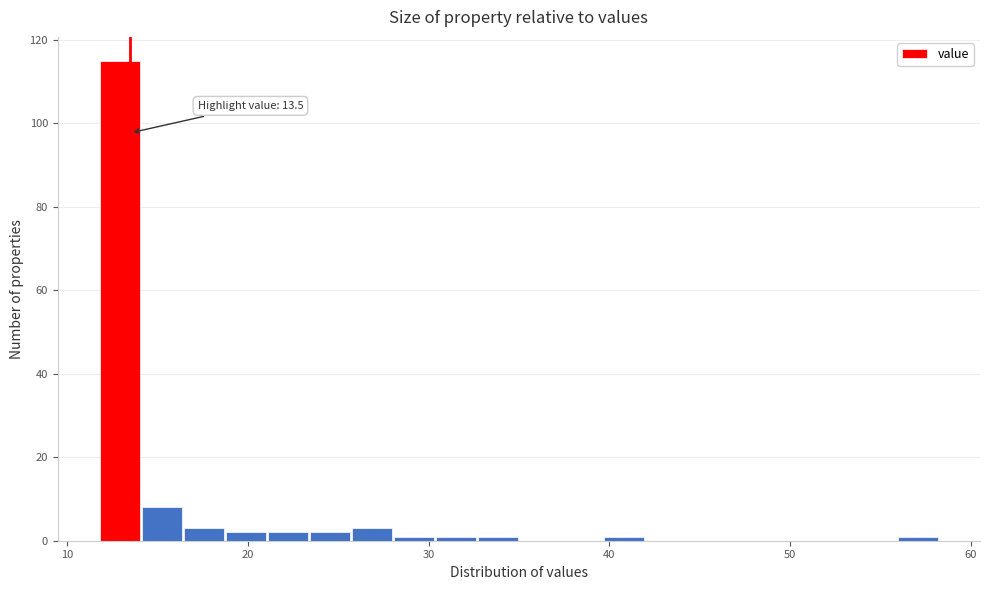

Read against the x-axis, roughly where is the centre of the tallest bar?

13